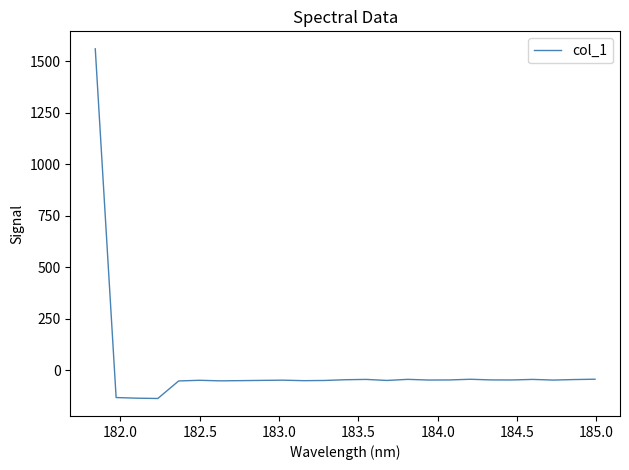

Count the number of categories in the chart.

25